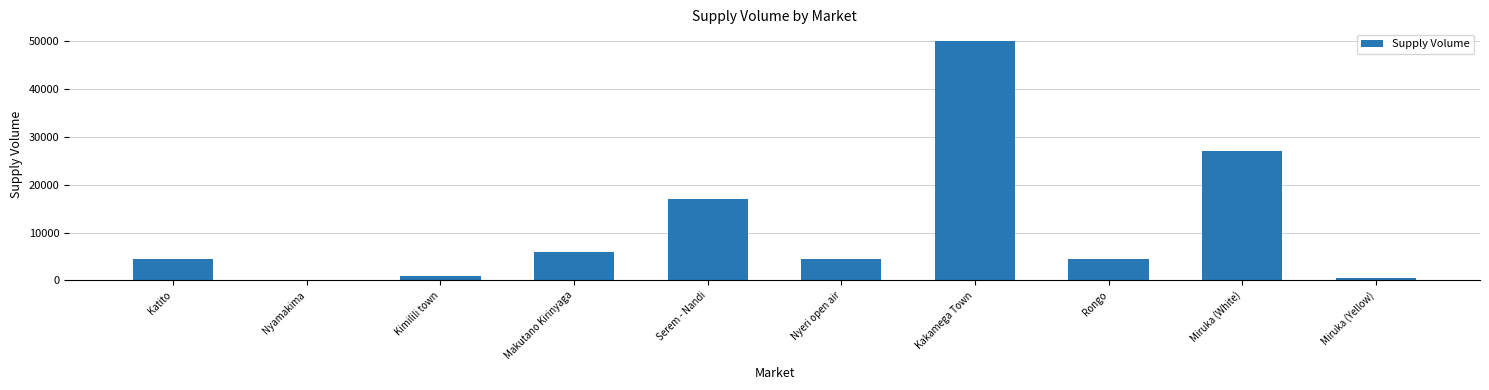

What is the approximate value at Serem - Nandi?

17000